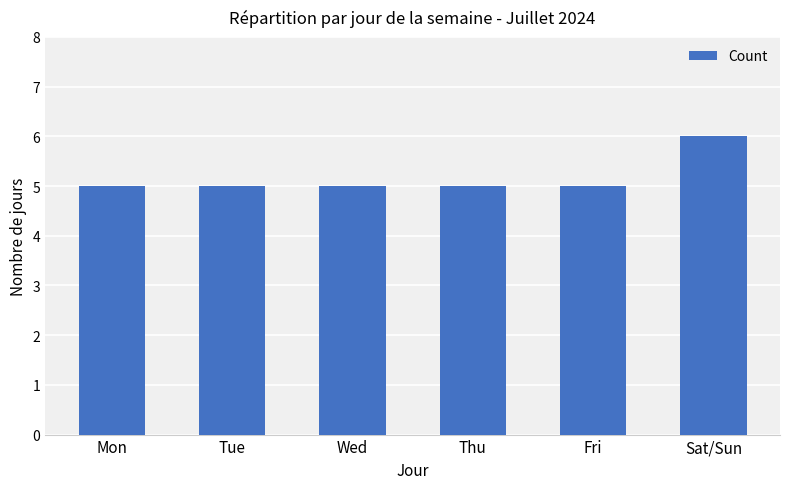

What is the sum of all values?

31